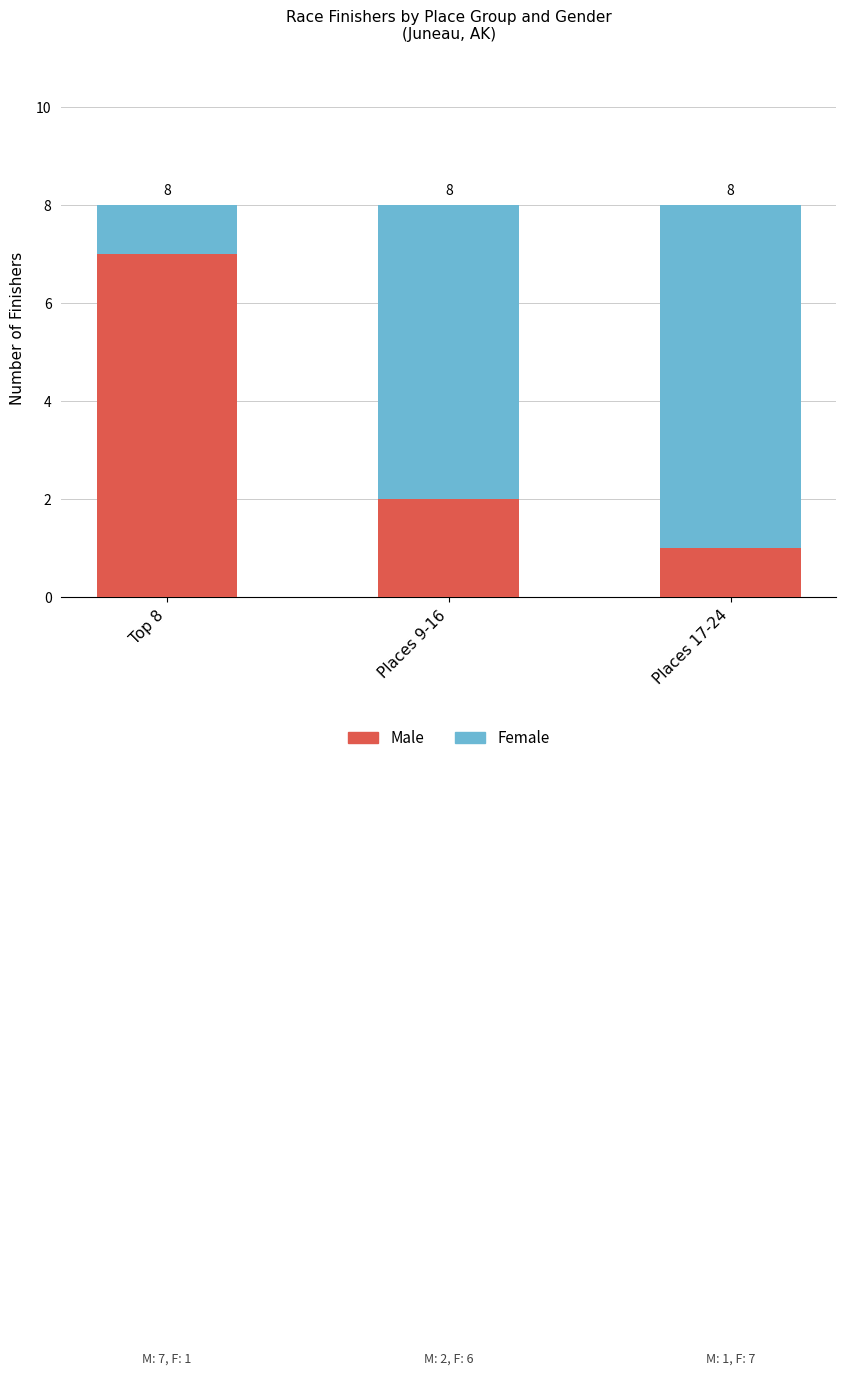

Rank the series by their maximum value, from highest to lowest.

Male, Female